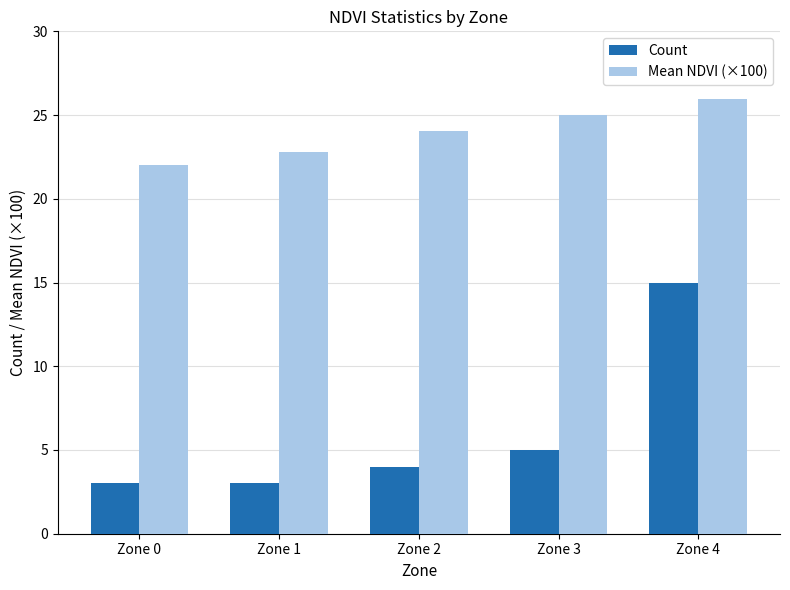

The Mean NDVI (×100) series shows 22.8 at Zone 1. True or false?

True